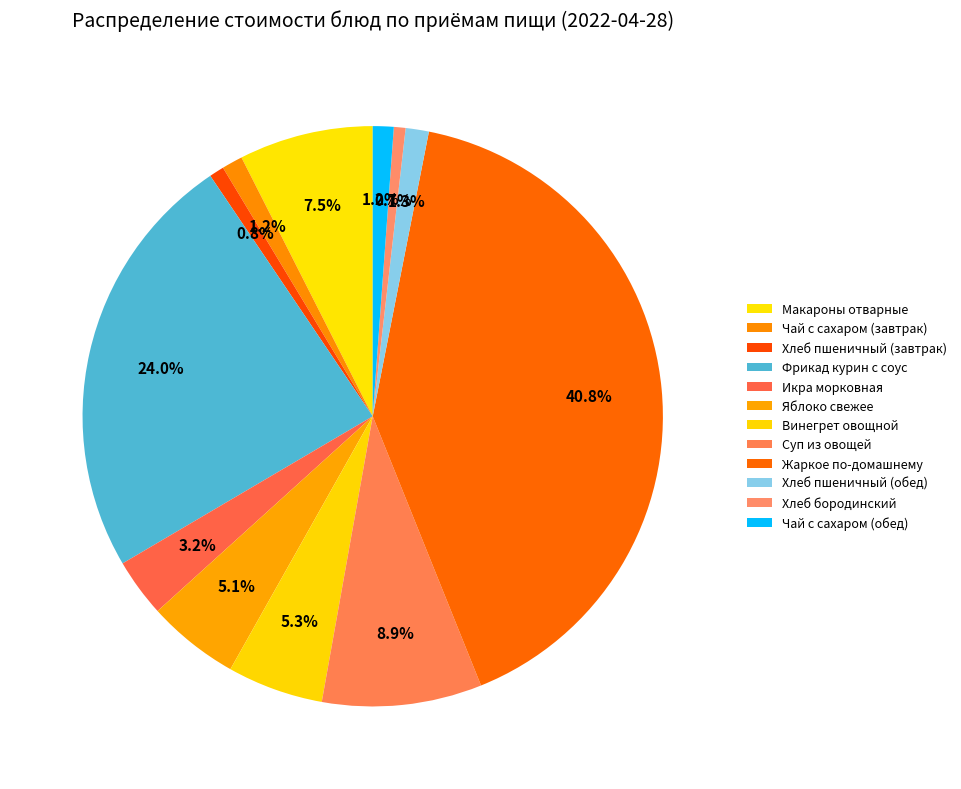

Does Фрикад курин с соус account for over 50% of the chart?

No